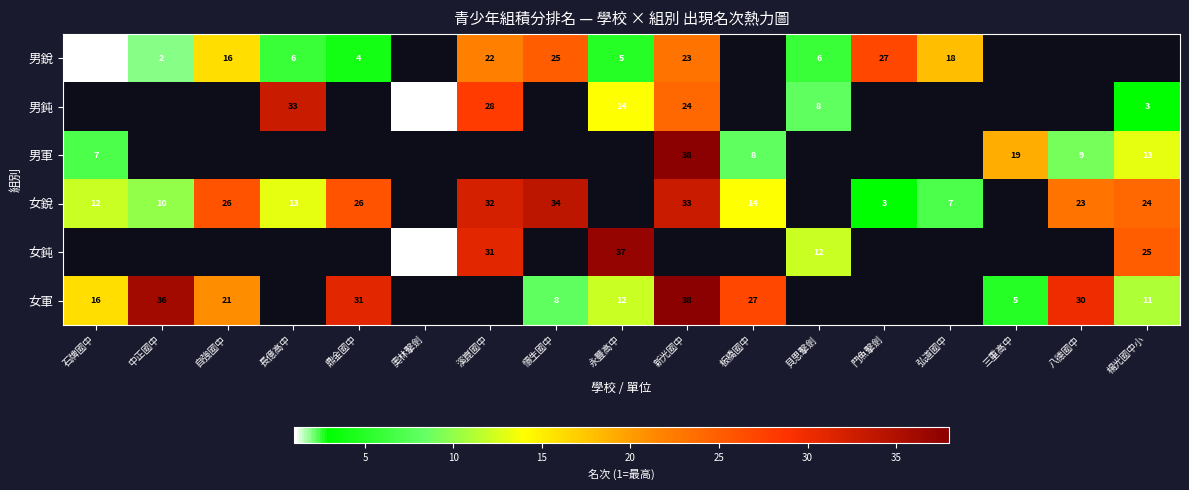

How many distinct data groups are displayed?

6